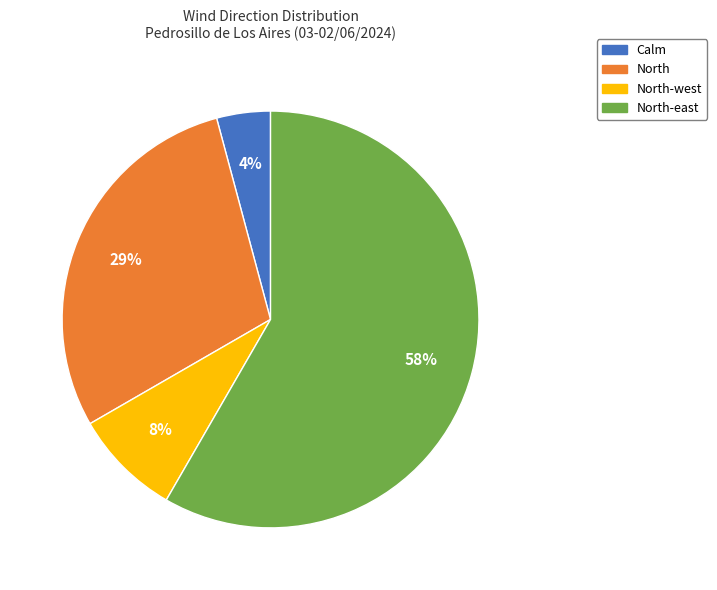

Does any single category account for the majority?

Yes